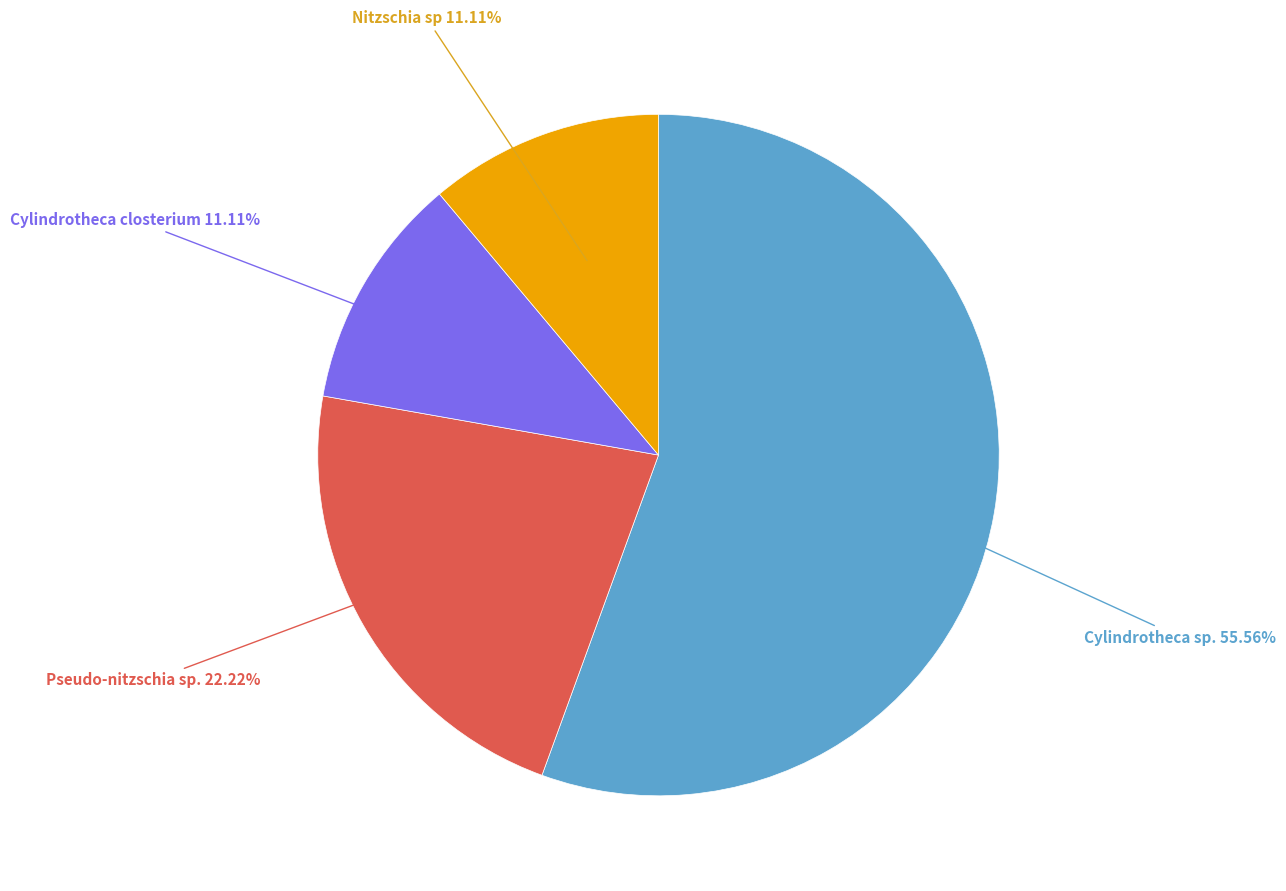

Is there a majority slice in this chart?

Yes